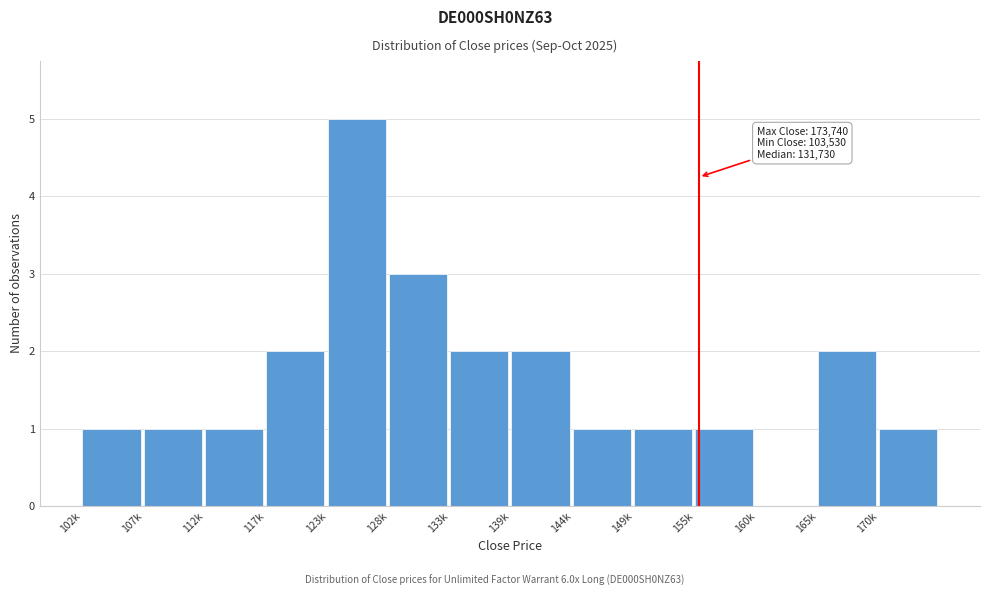

Reading right to left, extract all data points from this chart.

170k=1	165k=2	160k=0	155k=1	149k=1	144k=1	139k=2	133k=2	128k=3	123k=5	117k=2	112k=1	107k=1	102k=1